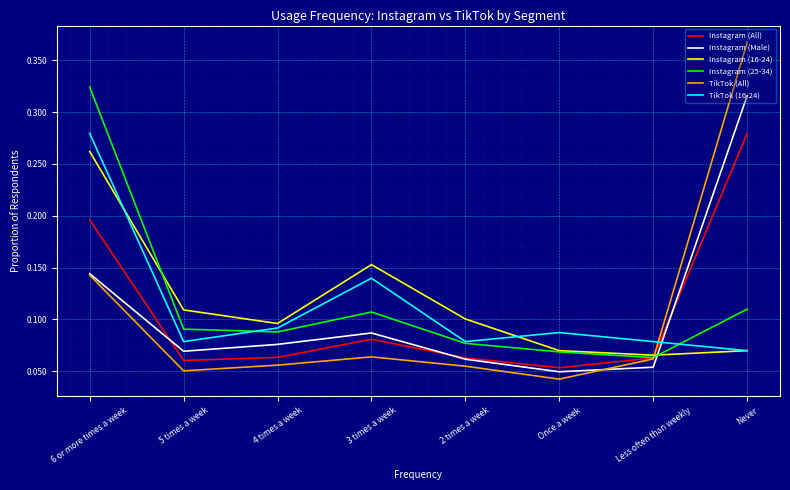

The value of Instagram (Male) at 6 or more times a week is 0.2. True or false?

False